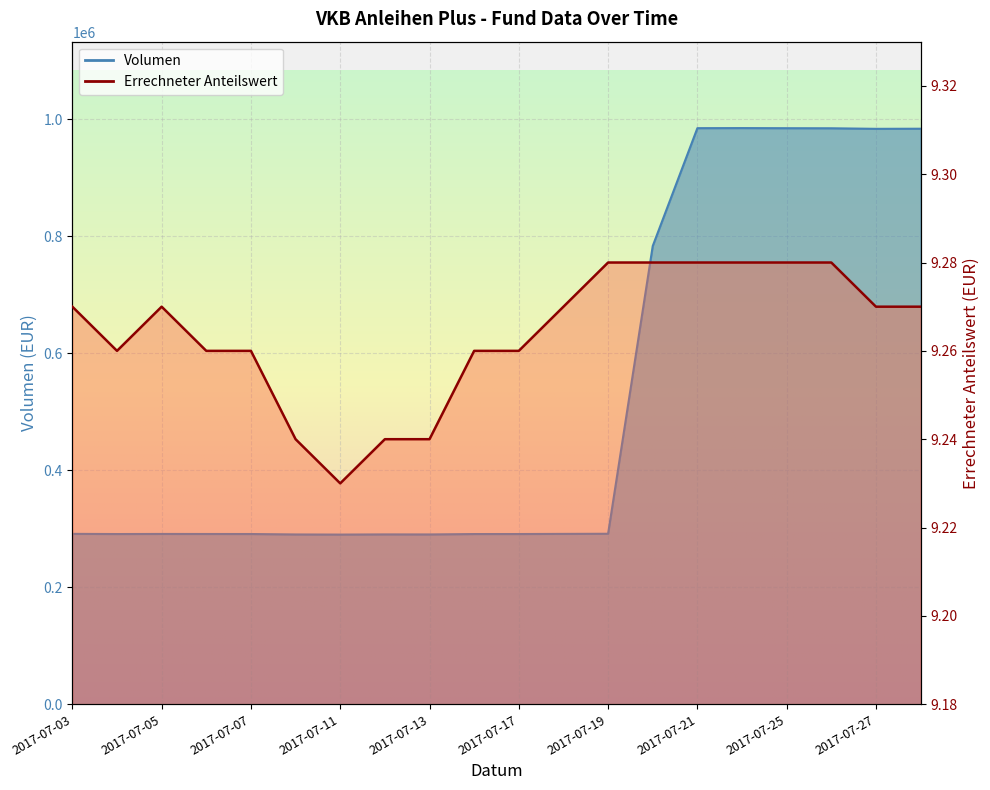

What is the value of the Volumen point at the 19th from the left?

983947.3